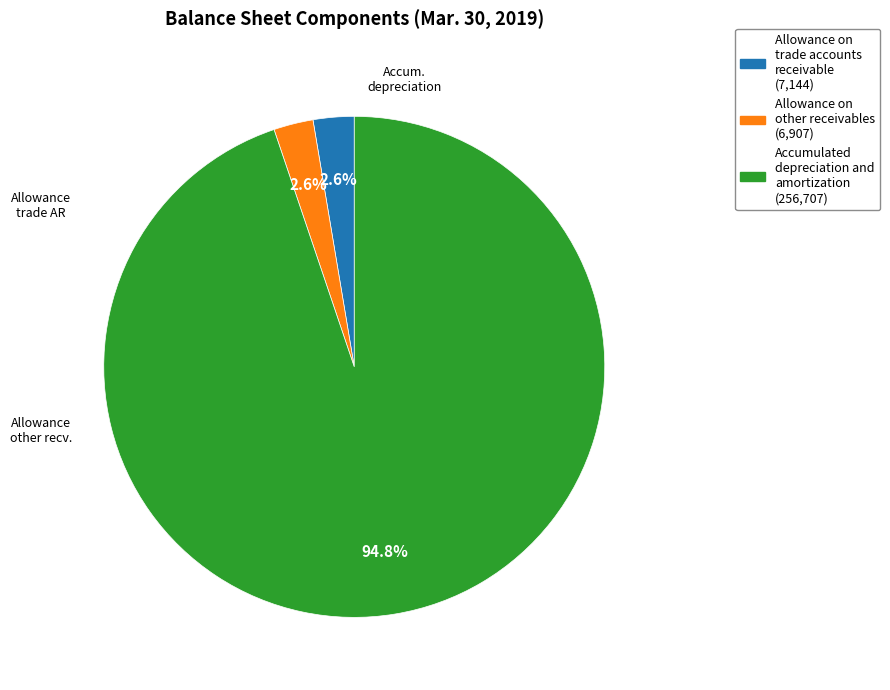

Between Accumulated depreciation and amortization and Allowance on trade accounts receivable, which is larger?

Accumulated depreciation and amortization